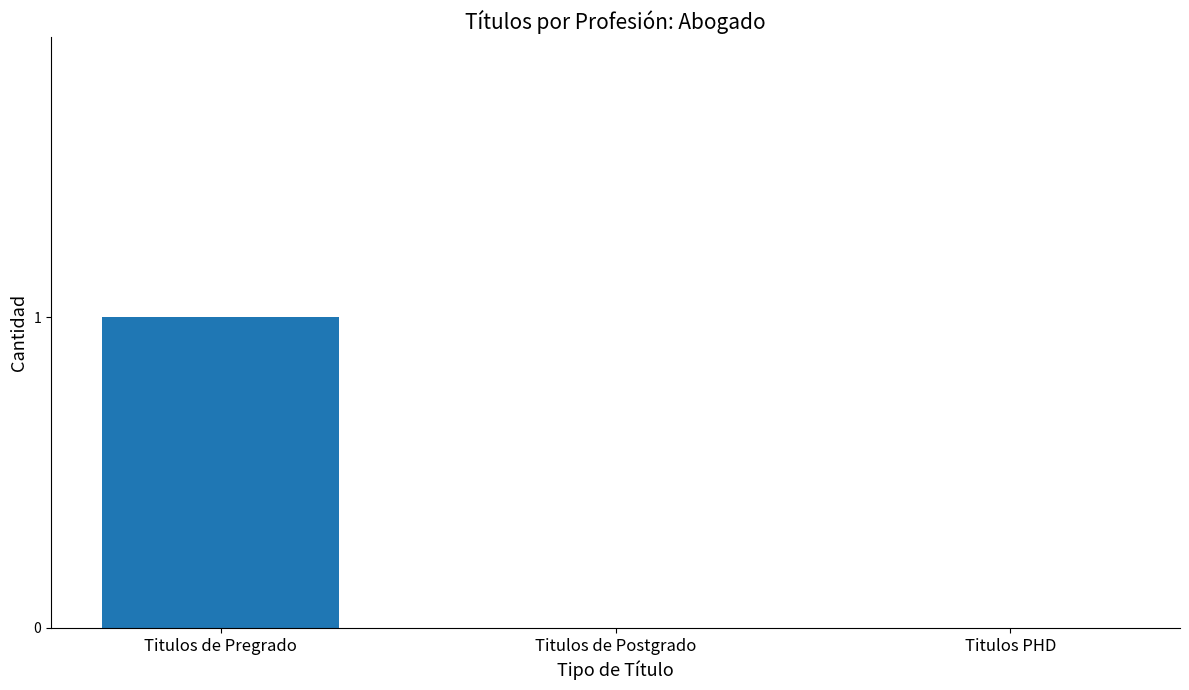

Which category has the highest value across all series?

Titulos de Pregrado